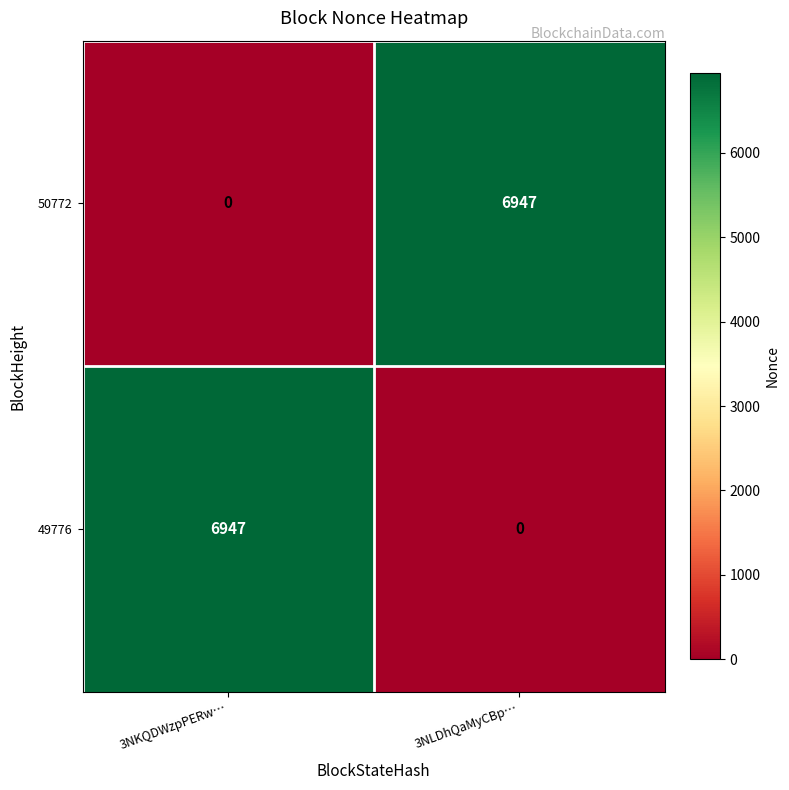

What is the difference between the maximum and minimum values in the 49776 series?

6947